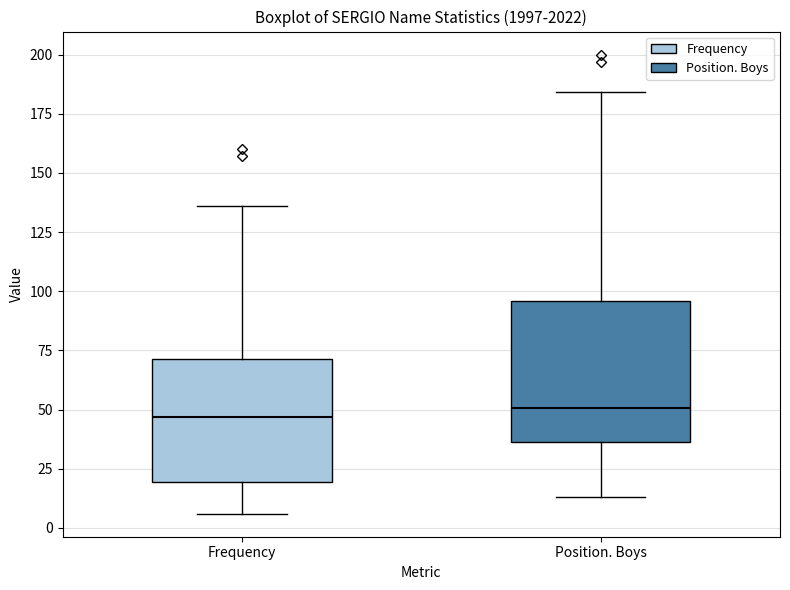

Where is the upper edge of the box for Frequency on the y-axis? The values are not printed on the chart, so give them approximately, as read against the axis.

70